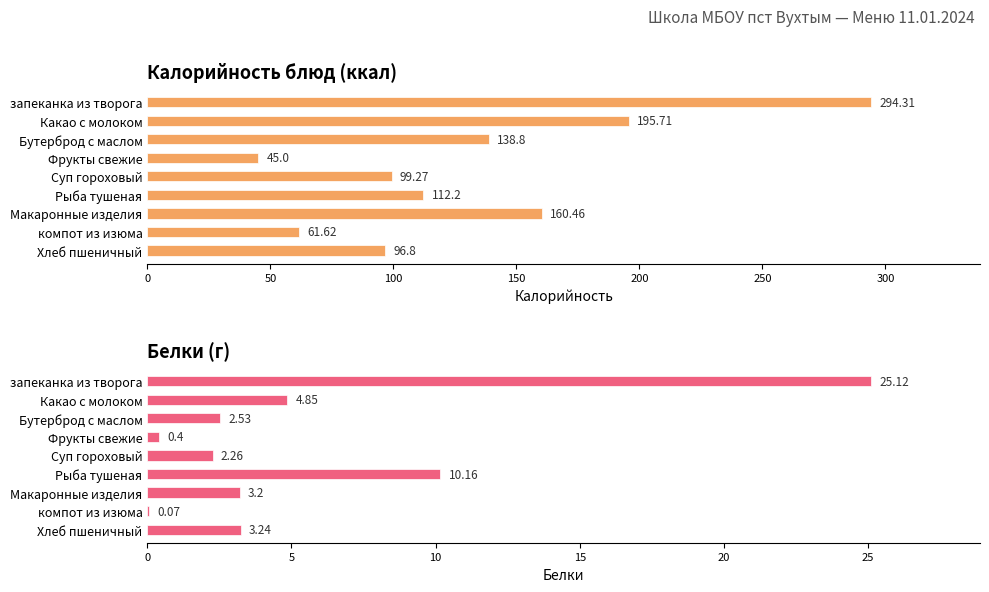

What value does the Калорийность series have at Хлеб пшеничный?

96.8